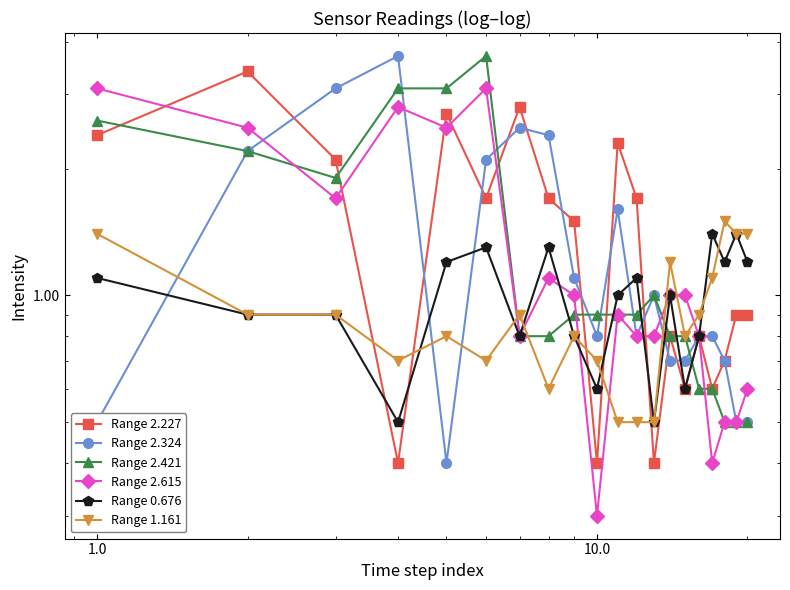

True or false: Range 2.324 and Range 2.615 cross at least once.

True